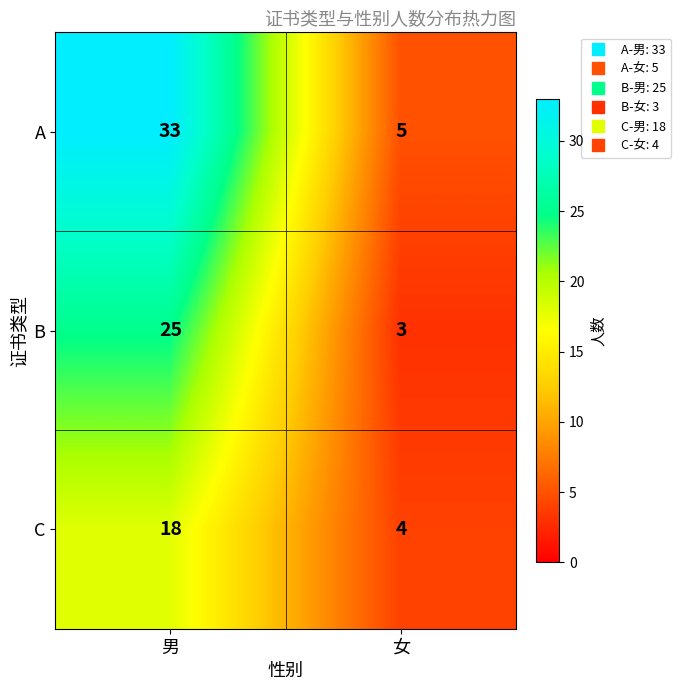

At how many categories does at least one series exceed 31?

1